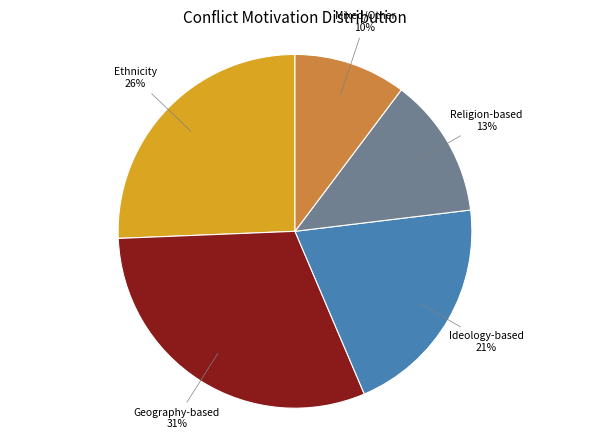

Is there any slice that represents more than half of the pie?

No